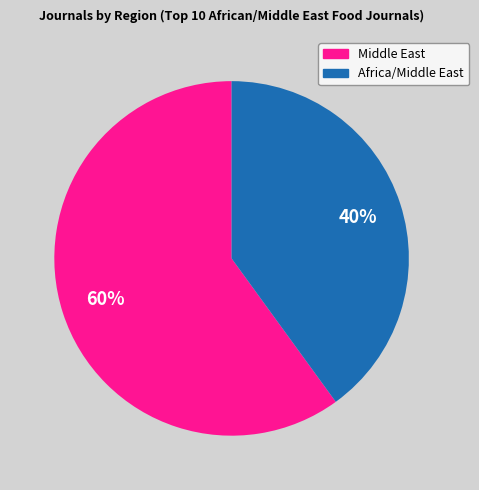

Does any single category account for the majority?

Yes